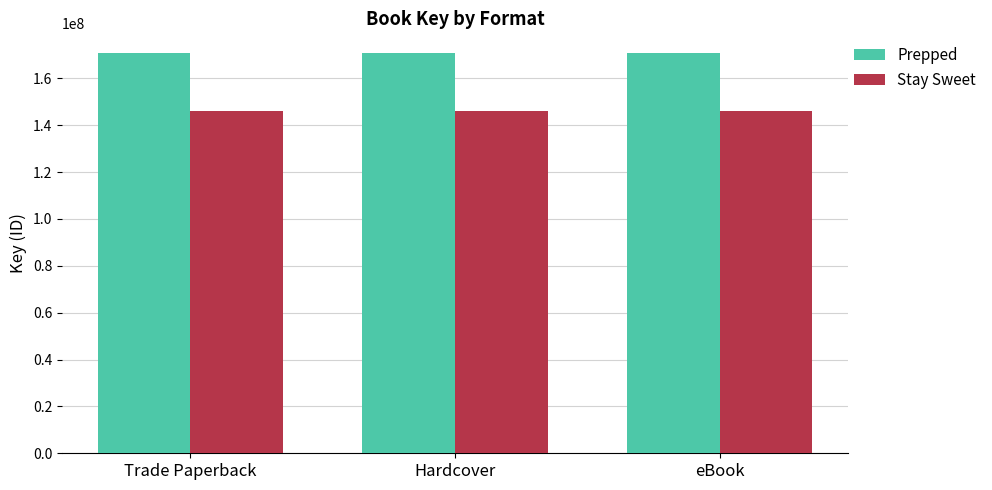

Is the value of Stay Sweet at Hardcover greater than the value of Prepped at eBook?

No